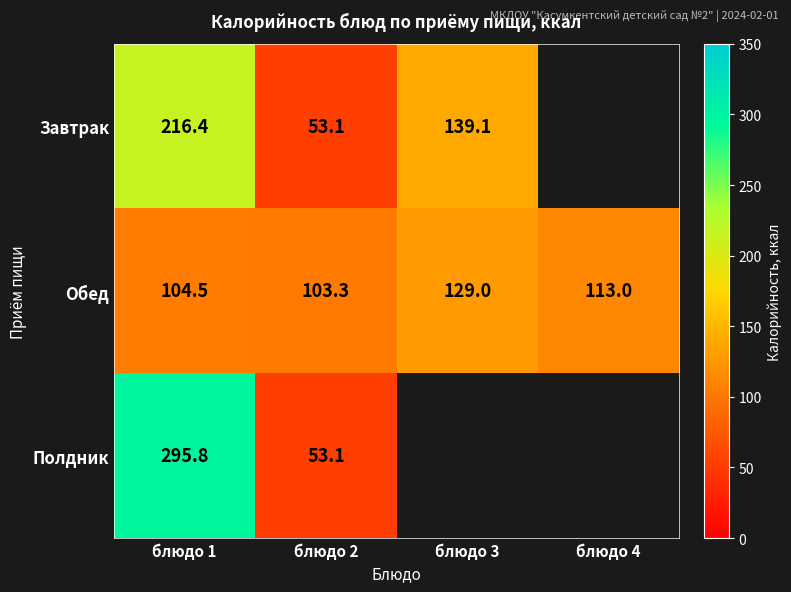

Is the value of Завтрак at блюдо 3 greater than the value of Полдник at блюдо 1?

No